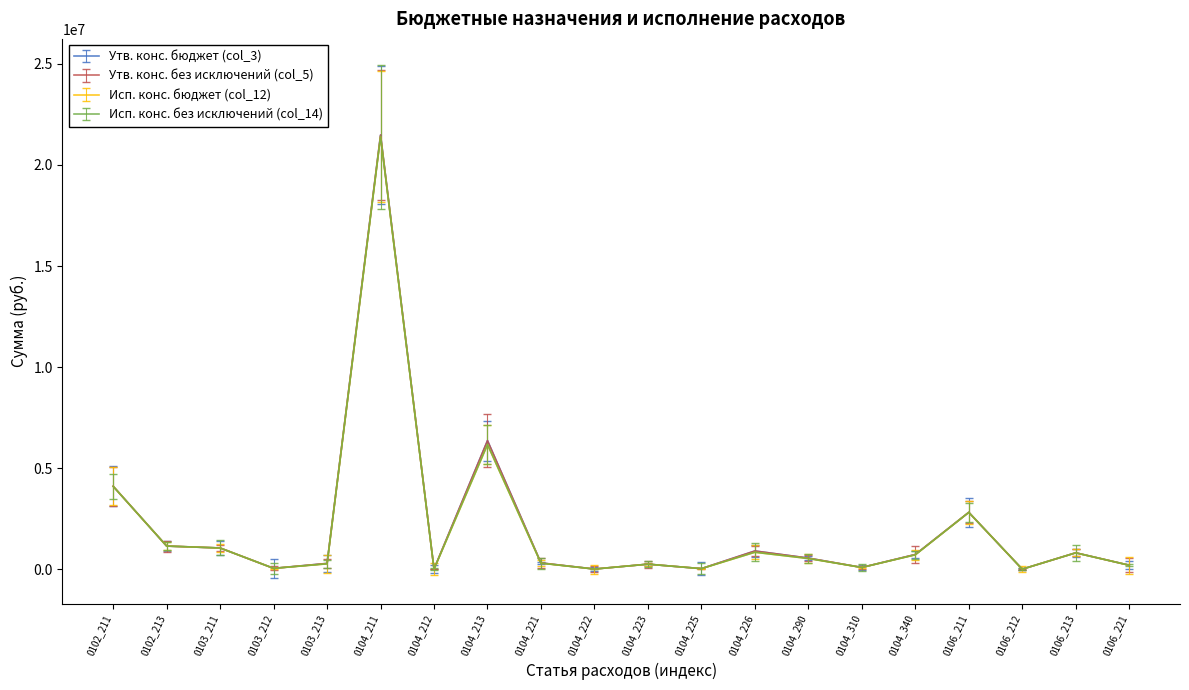

Where is the first local maximum for Исп. конс. без исключений (col_14)?

0104_211